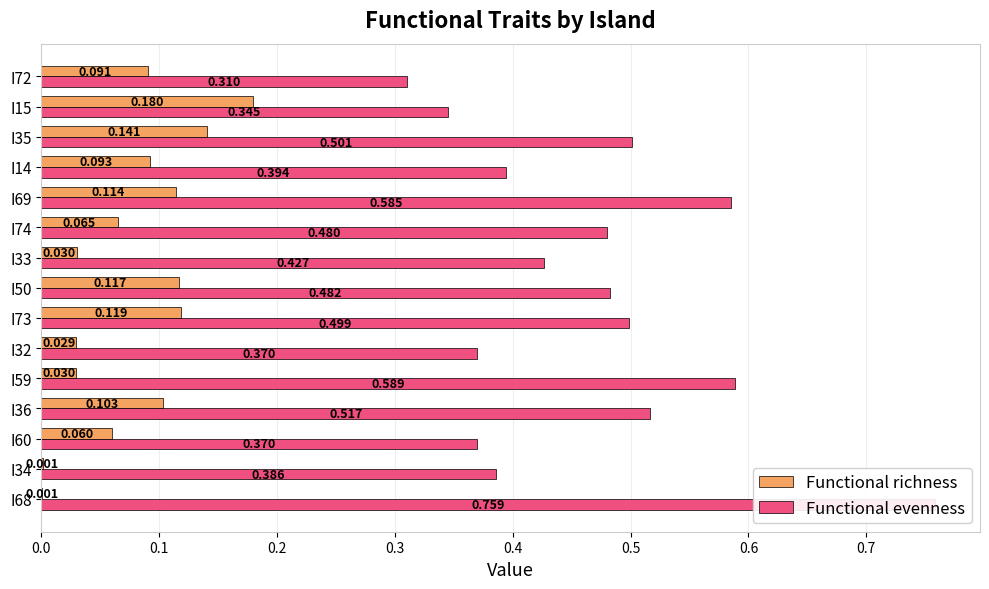

What are all the series names shown in the legend?

Functional richness, Functional evenness